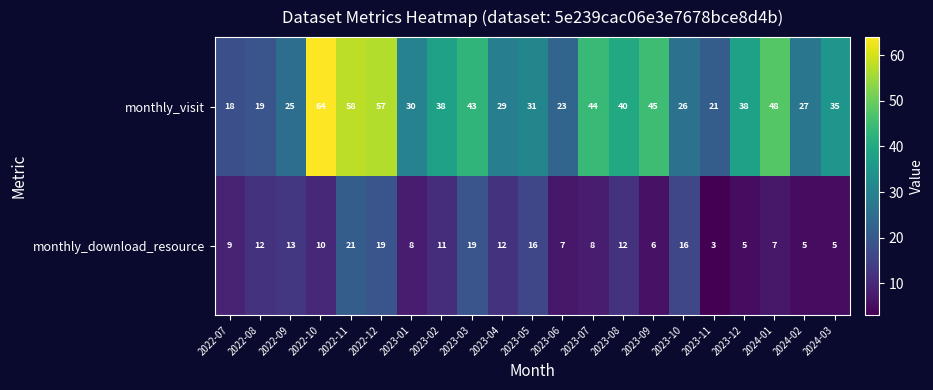

Where does the monthly_download_resource series first go above 10?

2022-08